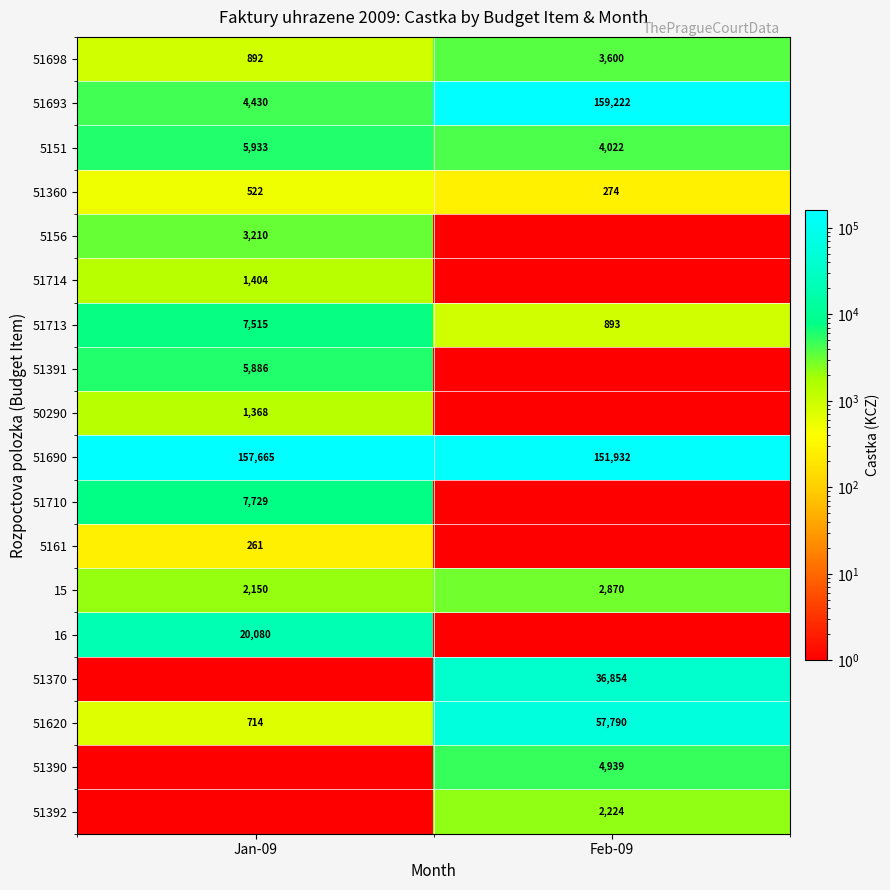

What is the minimum value for 51690?

151932.0